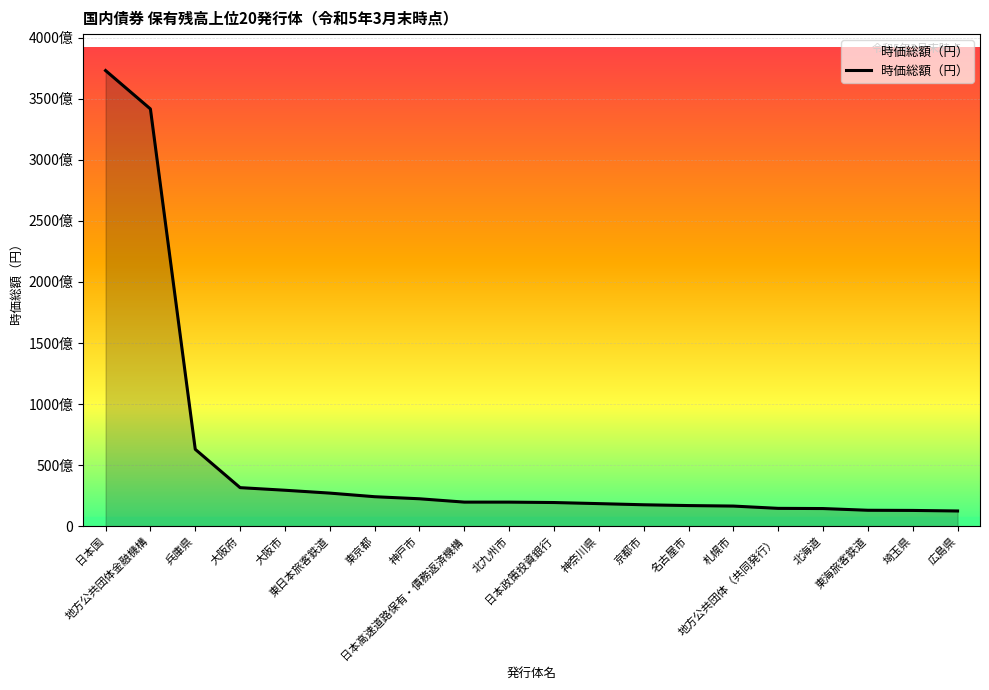

Between 東海旅客鉄道 and 日本高速道路保有・債務返済機構, which is larger?

日本高速道路保有・債務返済機構